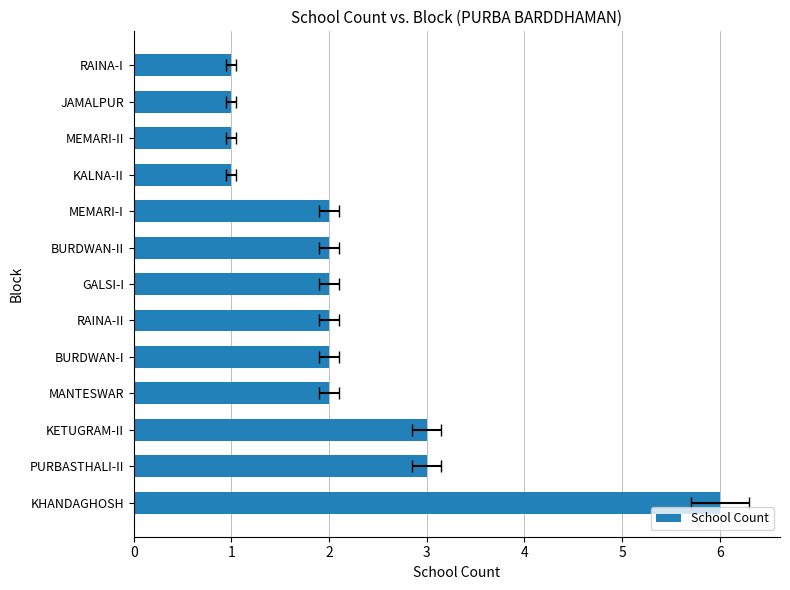

Between RAINA-II and JAMALPUR, which is larger?

RAINA-II